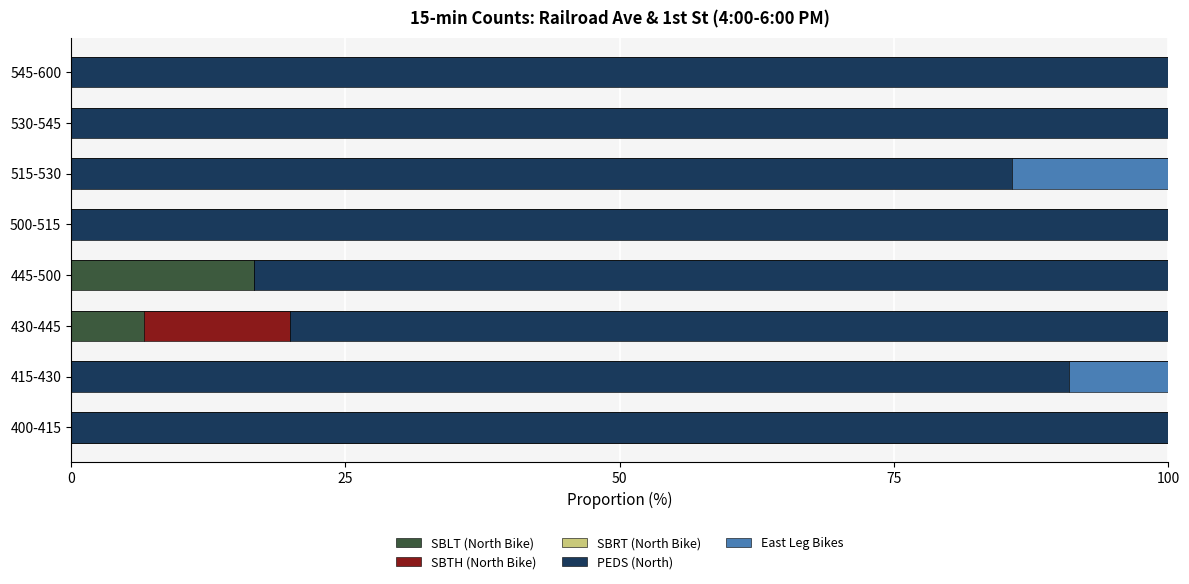

At which label is SBLT (North Bike) closest to 8?

430-445